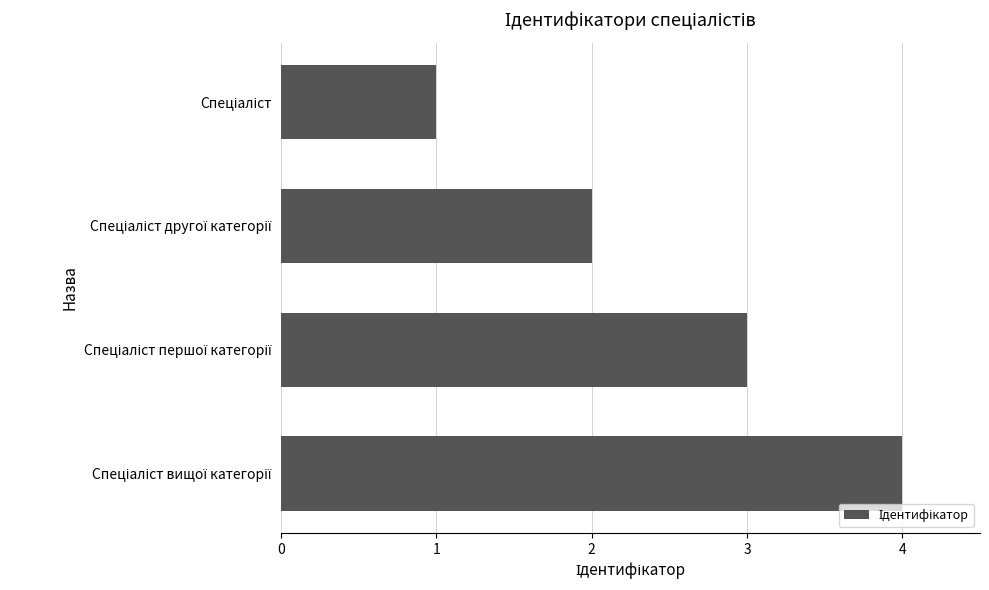

What is the difference between the maximum and minimum values?

3